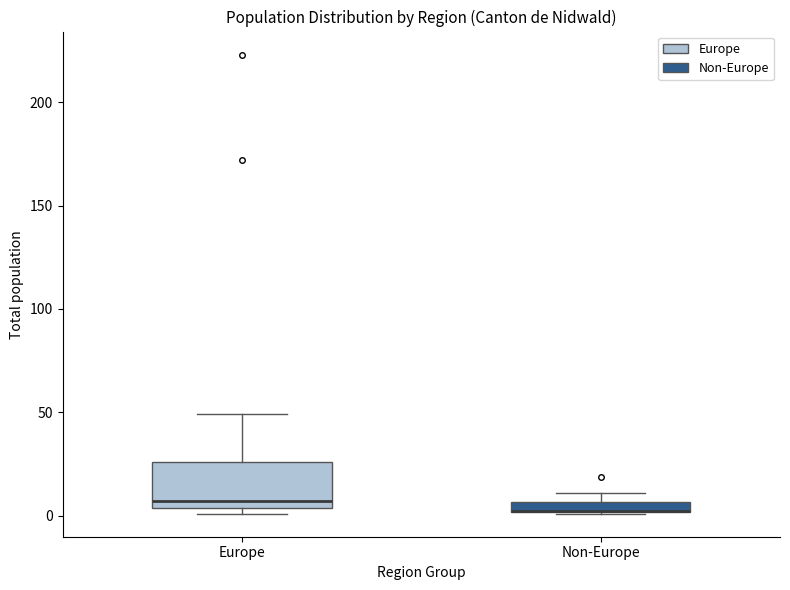

Where is the upper edge of the box for Europe on the y-axis? The values are not printed on the chart, so give them approximately, as read against the axis.

25